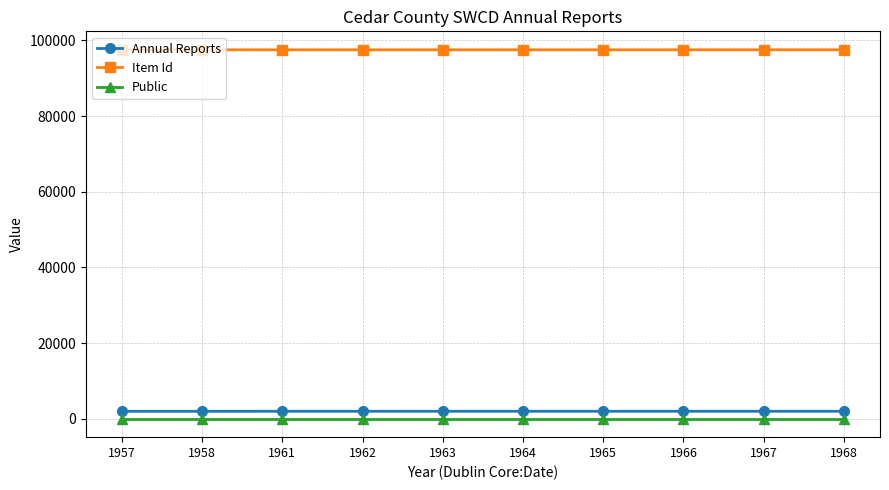

What is the sum of the Public values at 1966 and 1957?

2